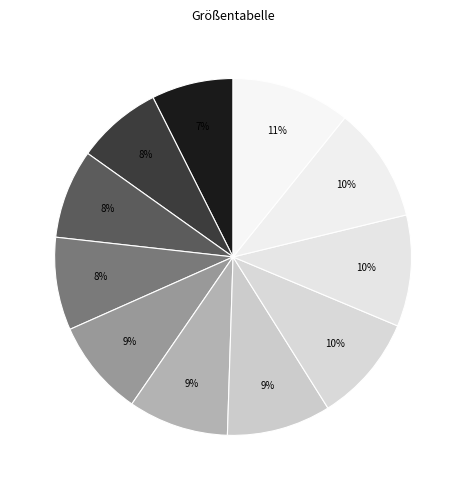

How many slices are in this pie chart?

11